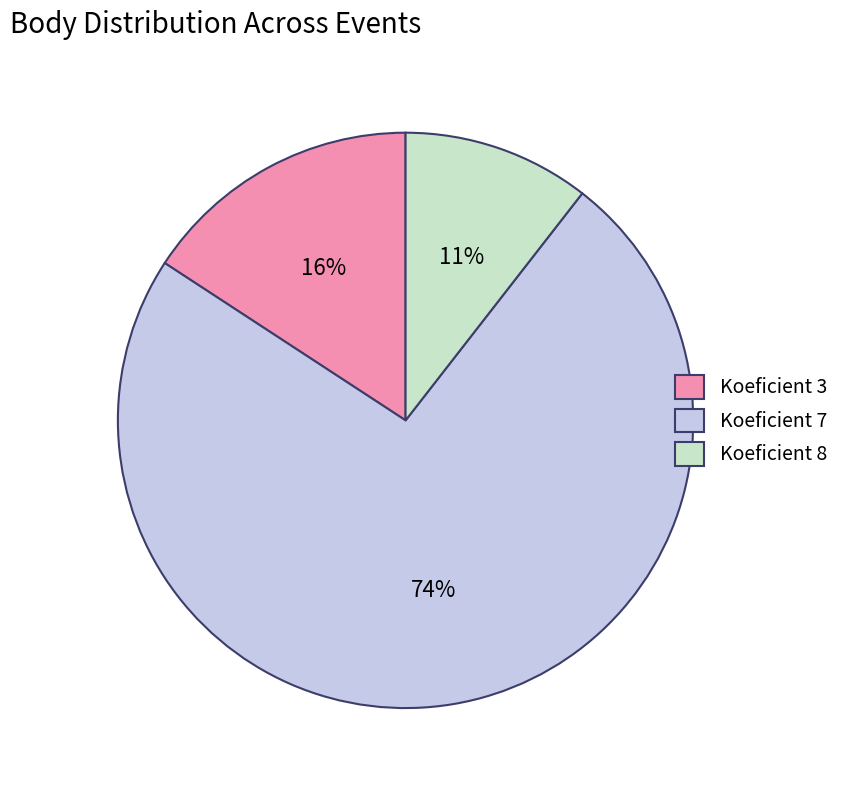

How many slices are in this pie chart?

3